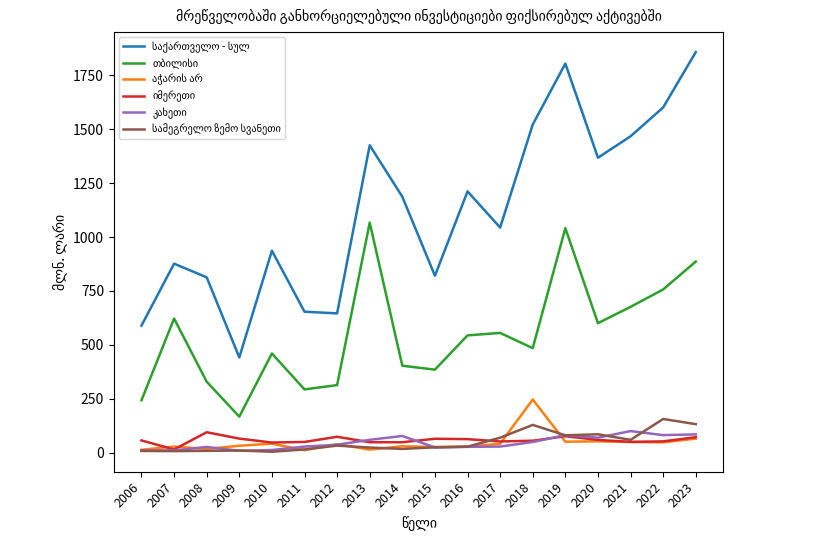

What is the difference between the highest and lowest values at 2023?

1792.8